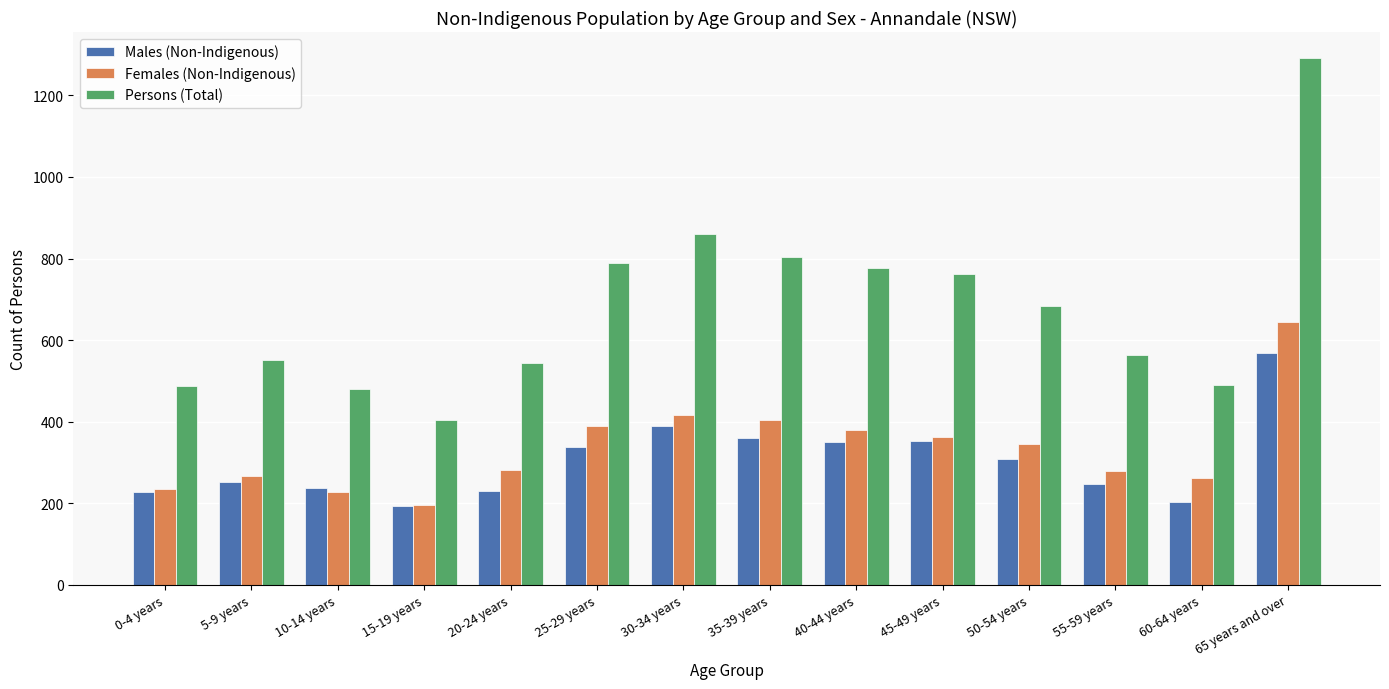

What is the label of the 8th bar from the left?

35-39 years